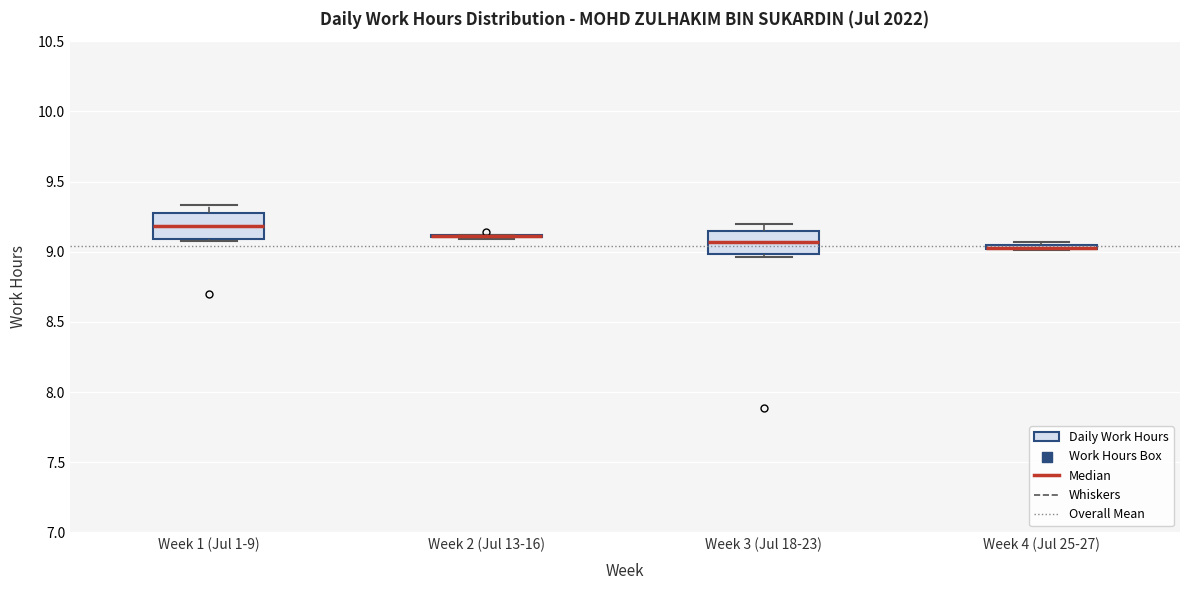

Where is the lower edge of the box for Week 3 (Jul 18-23) on the y-axis? The values are not printed on the chart, so give them approximately, as read against the axis.

9.00